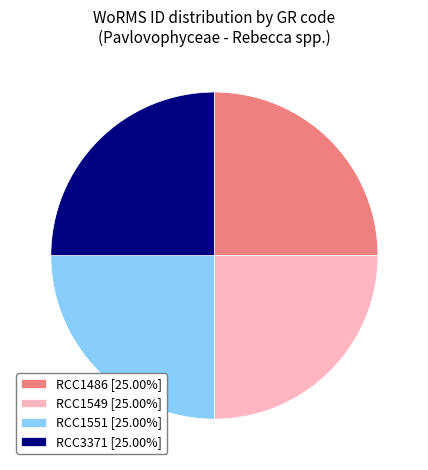

Count the number of slices in the pie.

4